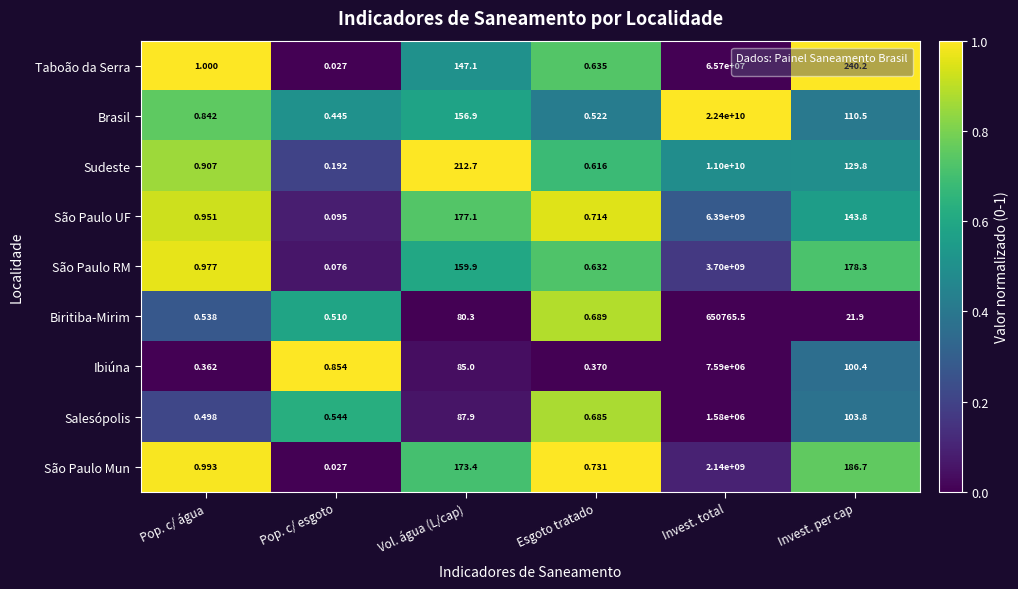

At which category is the sum across all series the highest?

Invest. total